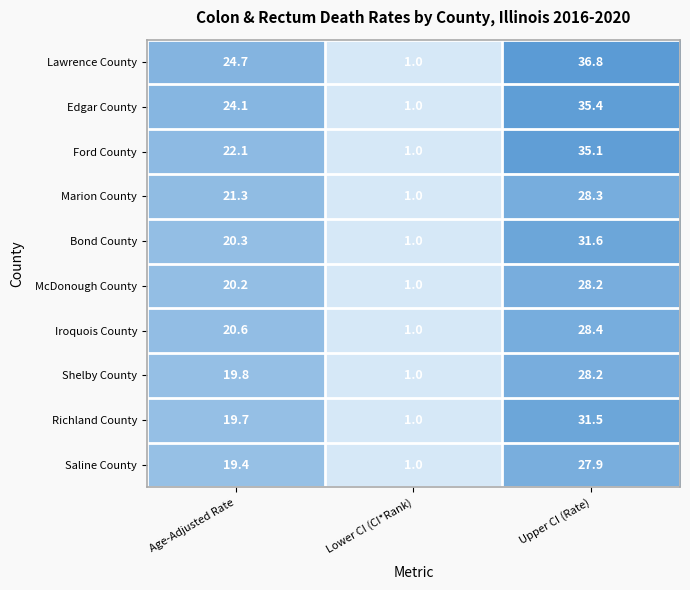

What is the average value of the Iroquois County series?

16.7